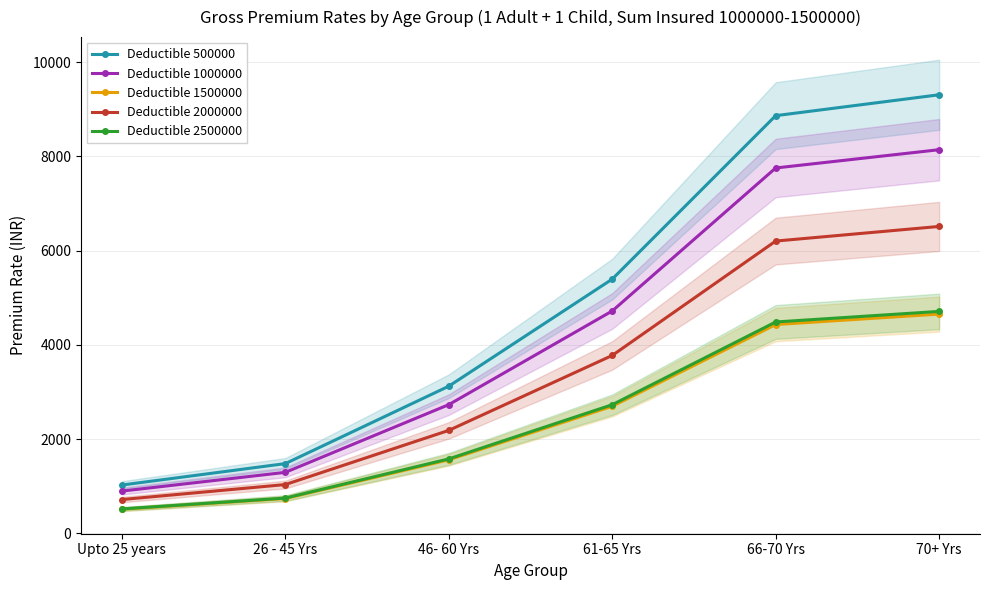

What are all the series names shown in the legend?

Deductible 500000, Deductible 1000000, Deductible 1500000, Deductible 2000000, Deductible 2500000